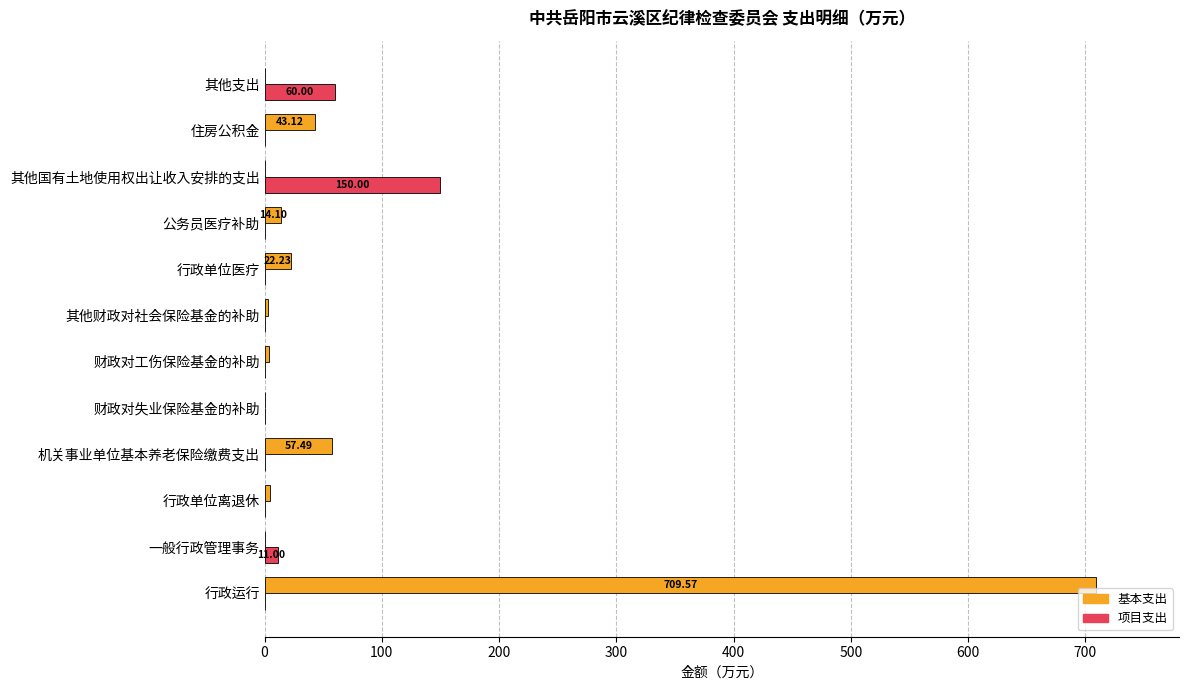

Where is 项目支出 nearest to the value 75?

其他支出